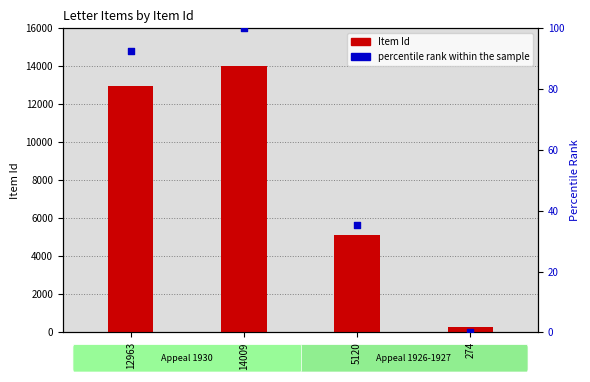

Which series contains the highest Y value?

Item Id